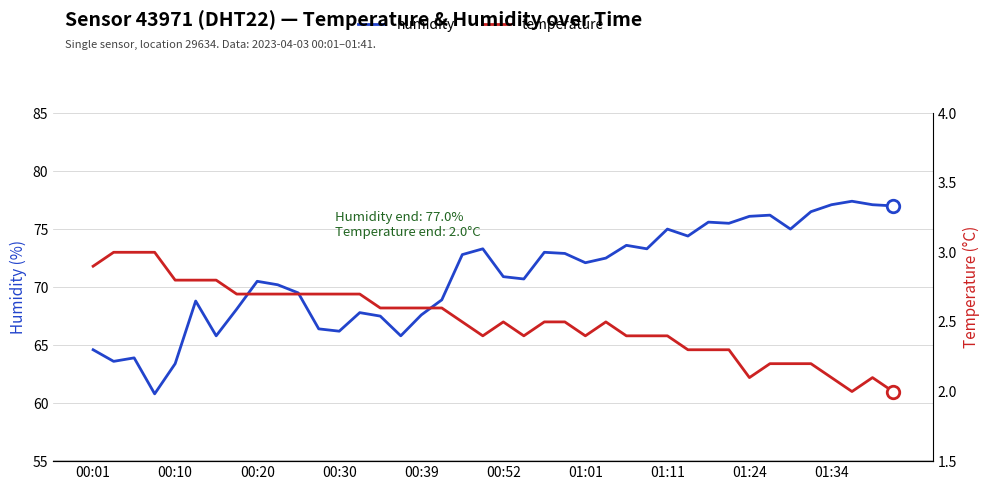

What is the average value of the humidity series?

70.9